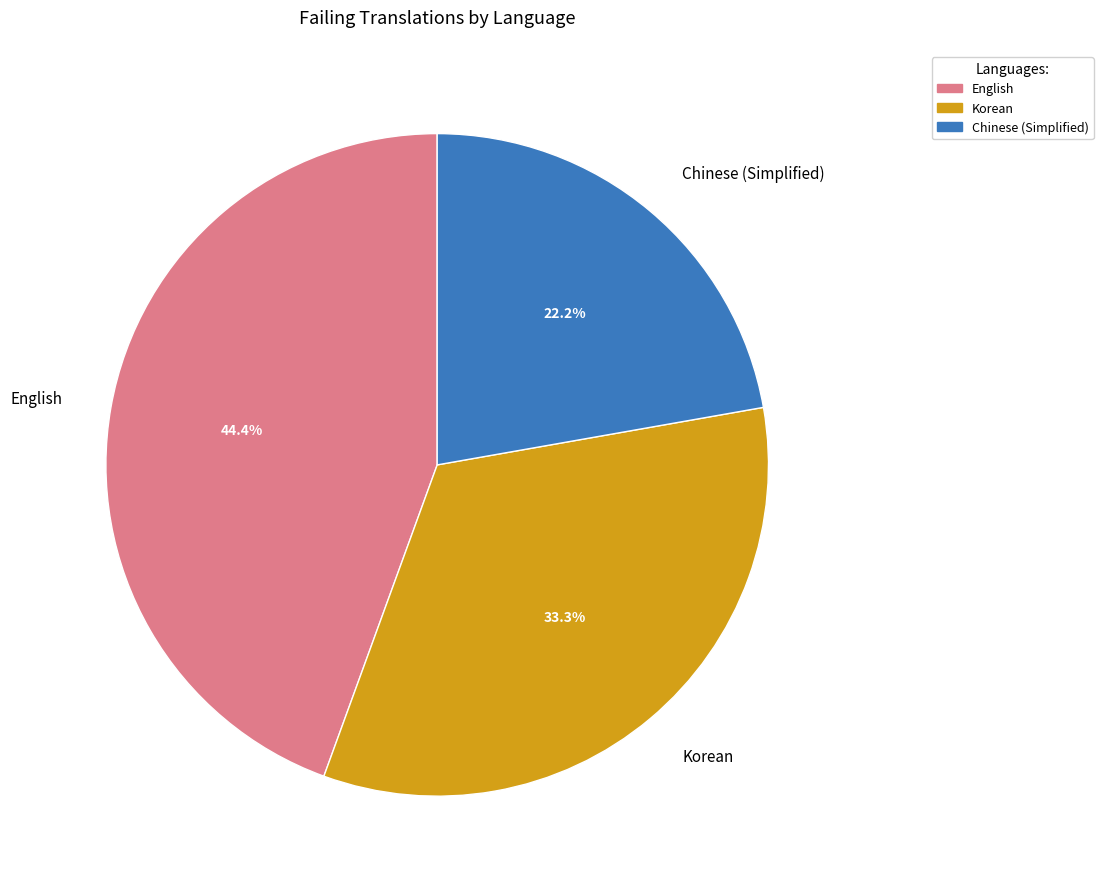

Is there a majority slice in this chart?

No